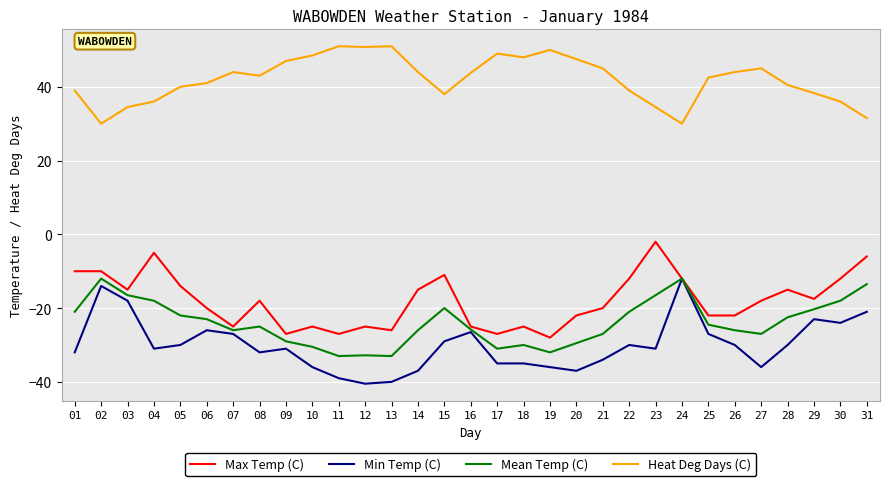

Count the number of categories in the chart.

31